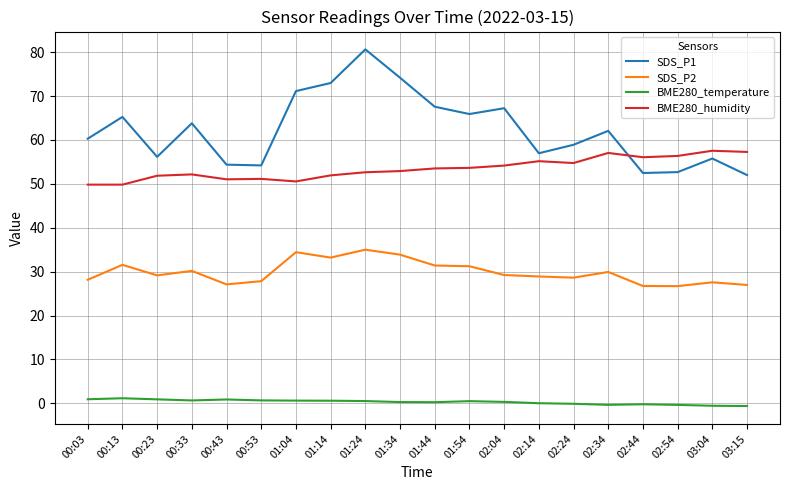

List the series in order of their peak value, highest first.

SDS_P1, BME280_humidity, SDS_P2, BME280_temperature